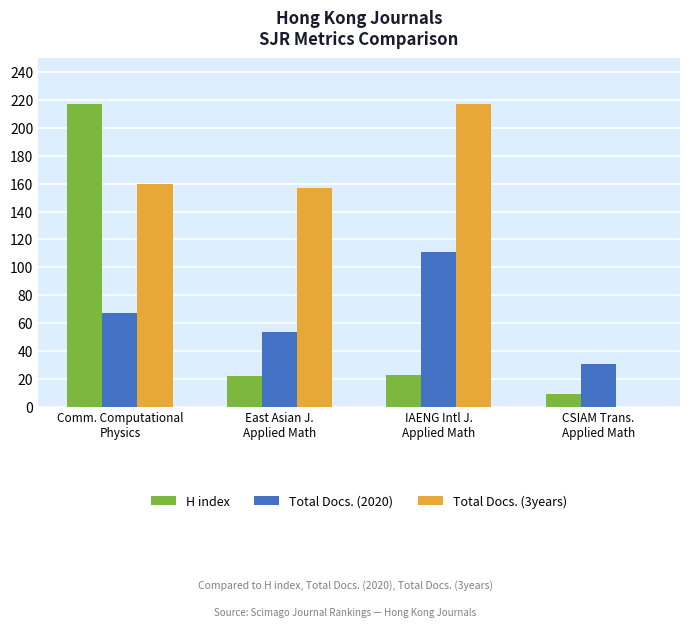

How many distinct data groups are displayed?

3